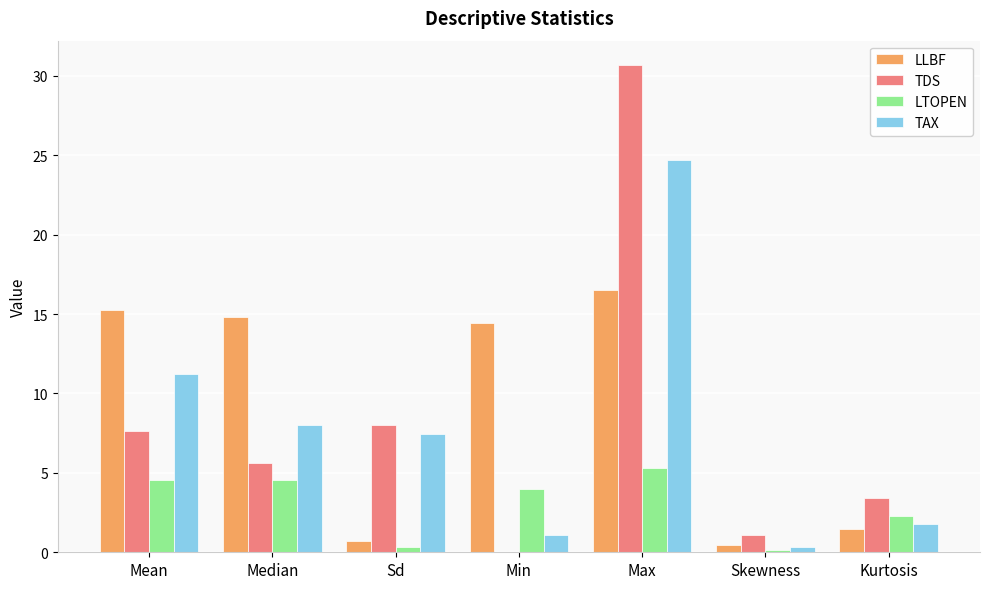

What is the total value across all series at Max?

77.2